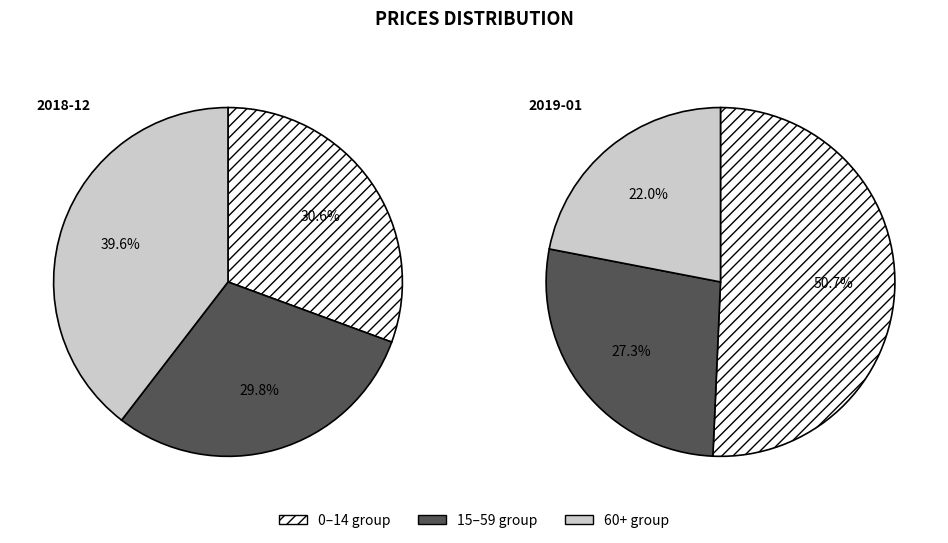

How many slices are in this pie chart?

6